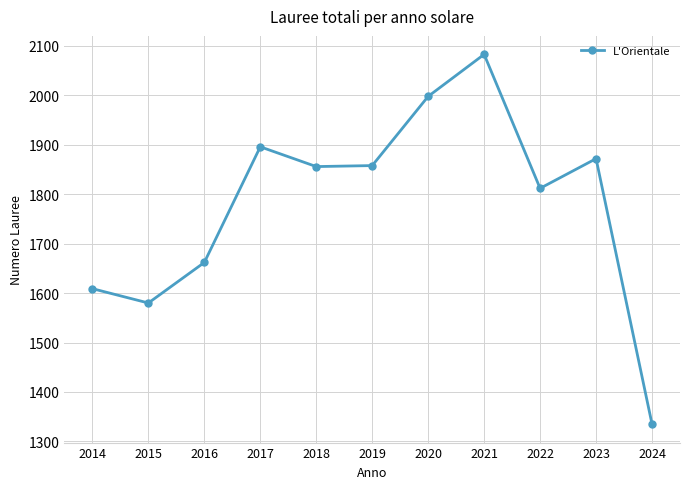

What is the change in value from 2016 to 2019?

+196